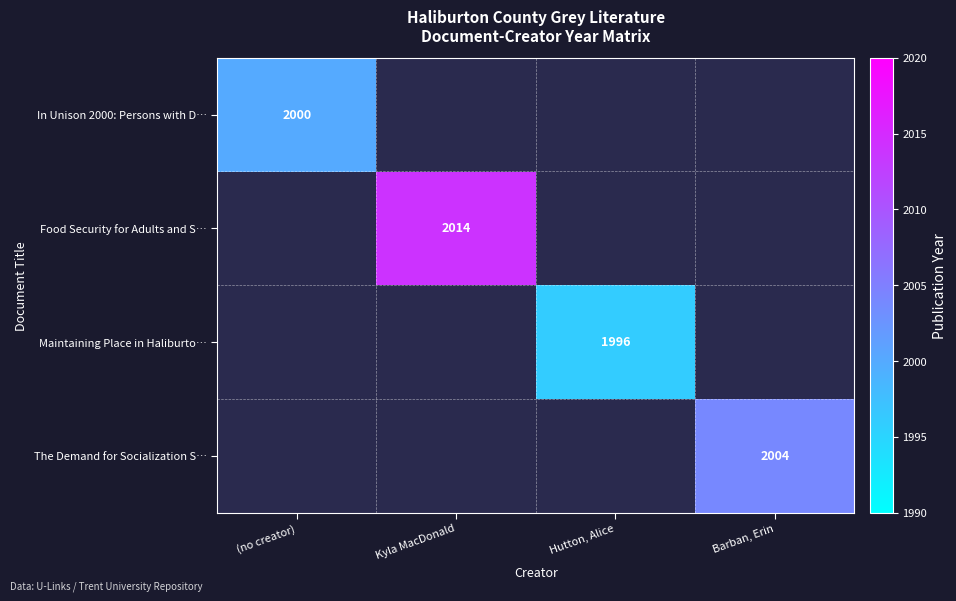

The value of Maintaining Place in Haliburto… at Hutton, Alice is 3514.2. True or false?

False